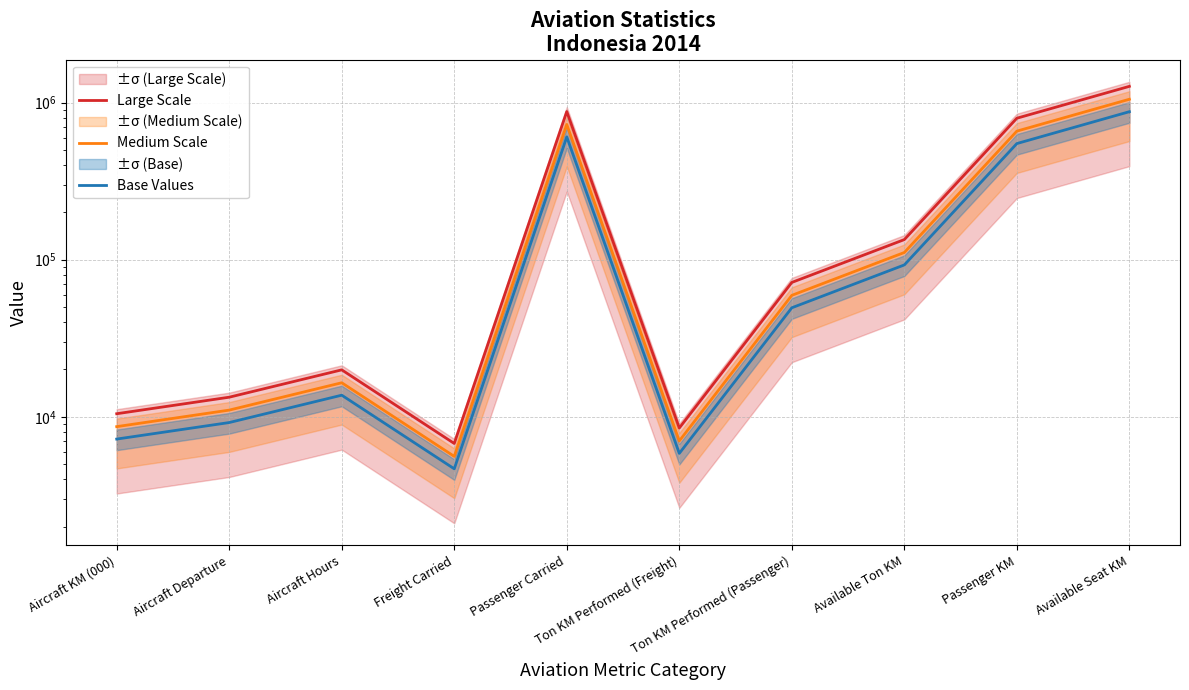

Reading left to right, list all the values displayed in this chart.

Large Scale: 10453.0	13319.7	19892.5	6757.0	877748.8	8475.2	71666.2	134338.1	796283.4	1270569.8
Medium Scale: 8650.8	11023.2	16462.8	5592.0	726412.8	7014.0	59310.0	111176.4	658993.2	1051506.0
Base Values: 7209.0	9186.0	13719.0	4660.0	605344.0	5845.0	49425.0	92647.0	549161.0	876255.0